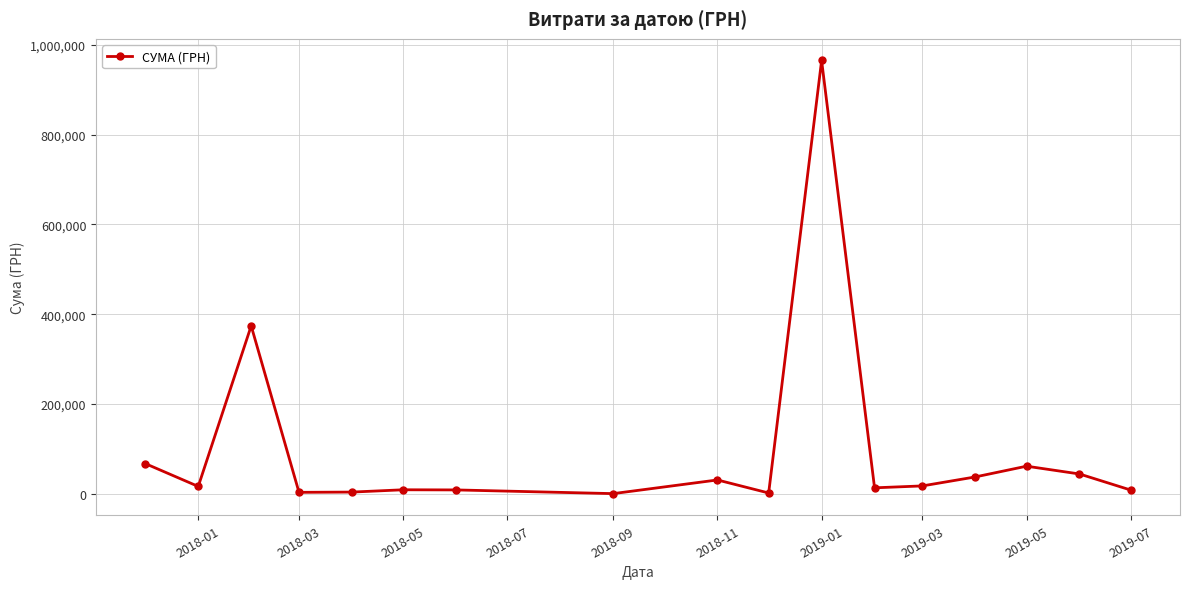

What is the value of the 15th point from the left?

61599.0